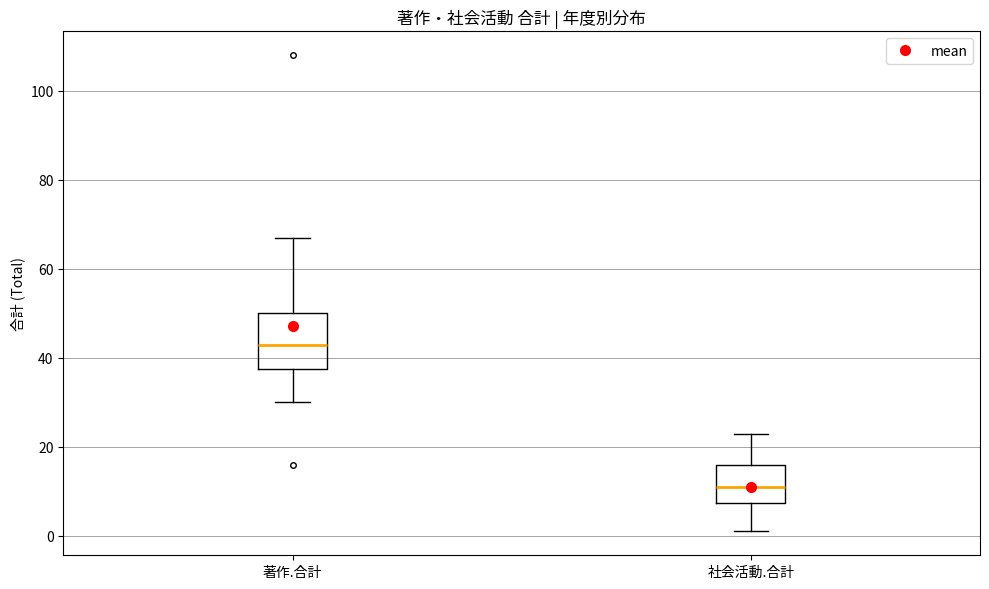

Which box's median line is the highest?

著作.合計